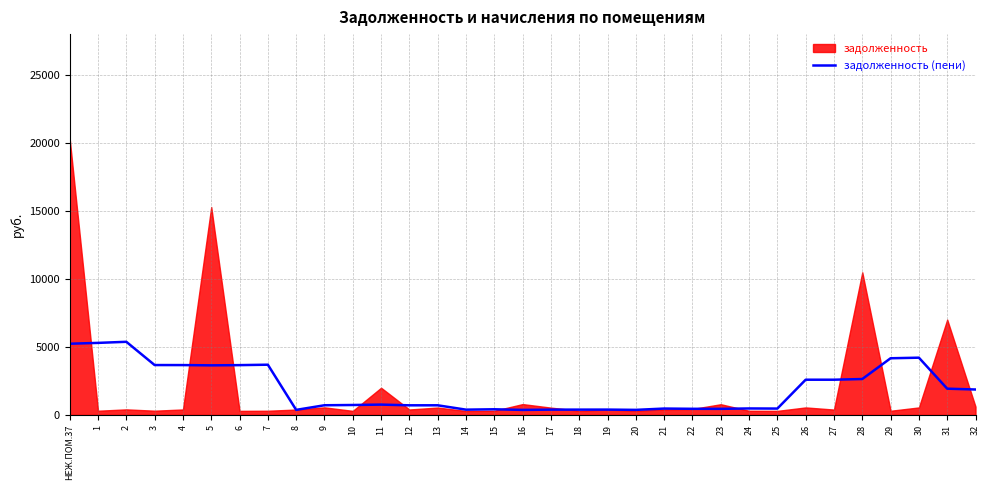

Does the chart display data point markers on the line(s)?

No